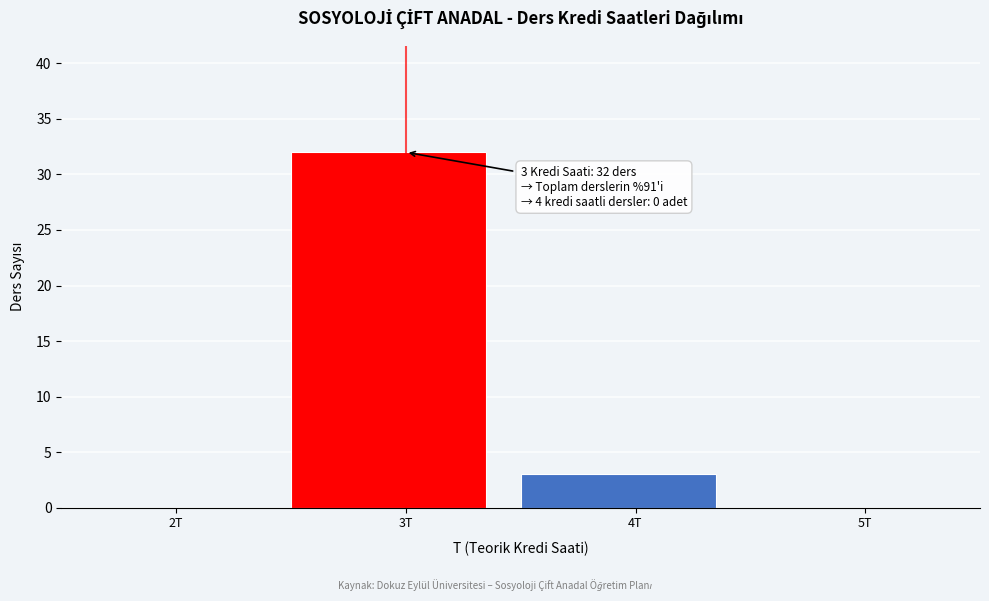

Reading right to left, transcribe all the data shown in this chart.

5T=0	4T=3	3T=32	2T=0